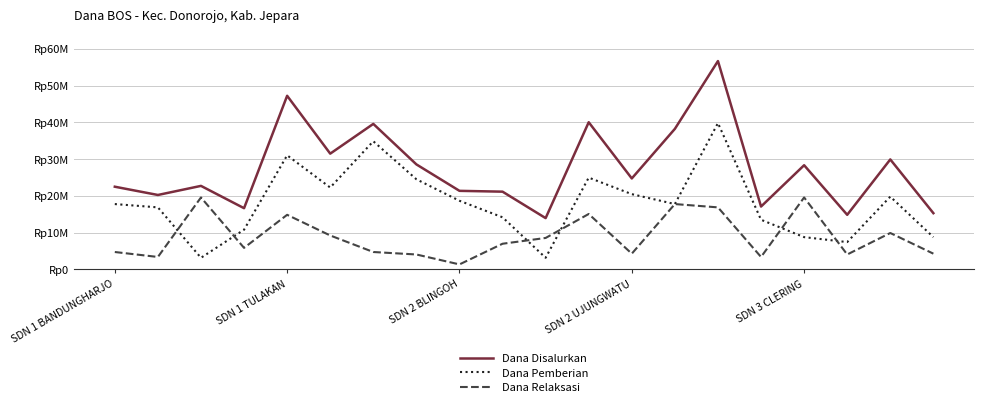

Reading left to right, list all the values displayed in this chart.

Dana Disalurkan: 22500000	20250000	22725000	16650000	47250000	31500000	39600000	28575000	21375000	21150000	13950000	40050000	24750000	38250000	56700000	17100000	28350000	14850000	29925000	15300000
Dana Pemberian: 17775000	16875000	3150000	10800000	31050000	22275000	34875000	24525000	18675000	14175000	3150000	24975000	20475000	17775000	39825000	13500000	8775000	7425000	19800000	8775000
Dana Relaksasi: 4725000	3375000	19575000	5850000	14850000	9225000	4725000	4050000	1350000	6975000	8550000	15075000	4275000	17775000	16875000	3375000	19575000	4050000	9900000	4275000